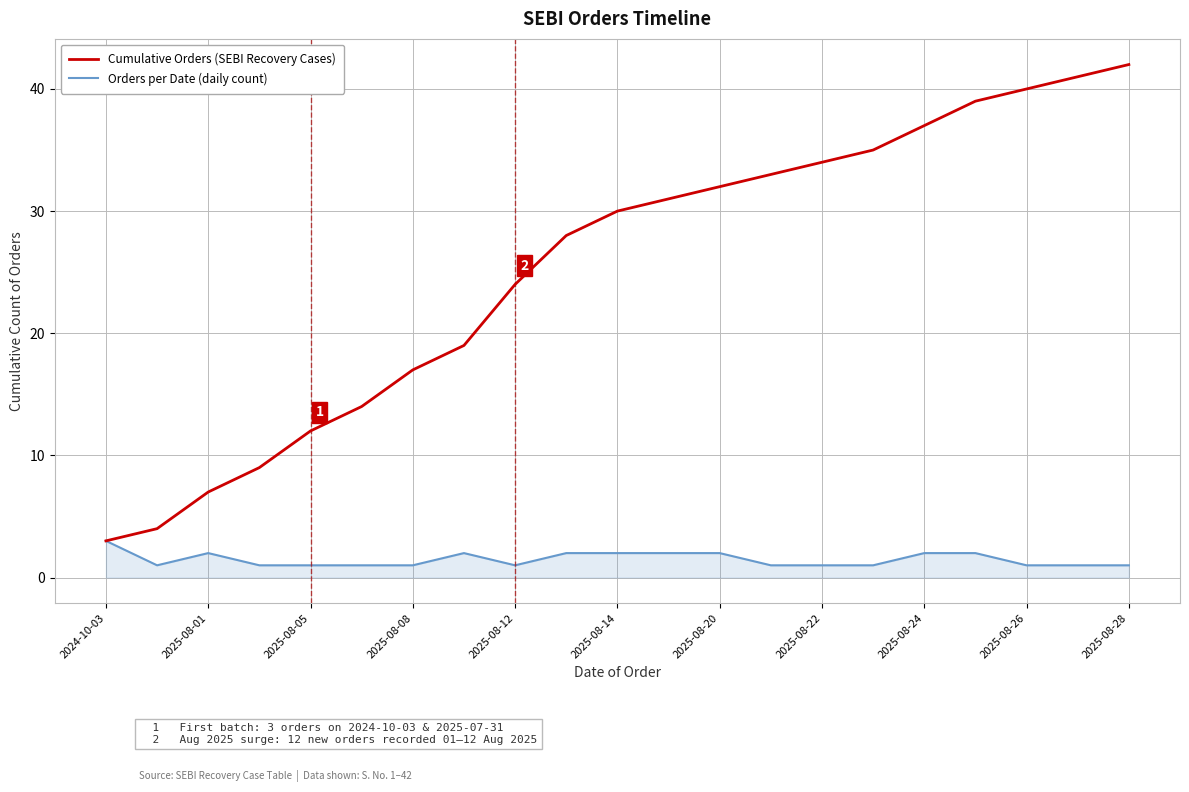

Rank the series by their average value, from lowest to highest.

Orders per Date (daily count), Cumulative Orders (SEBI Recovery Cases)